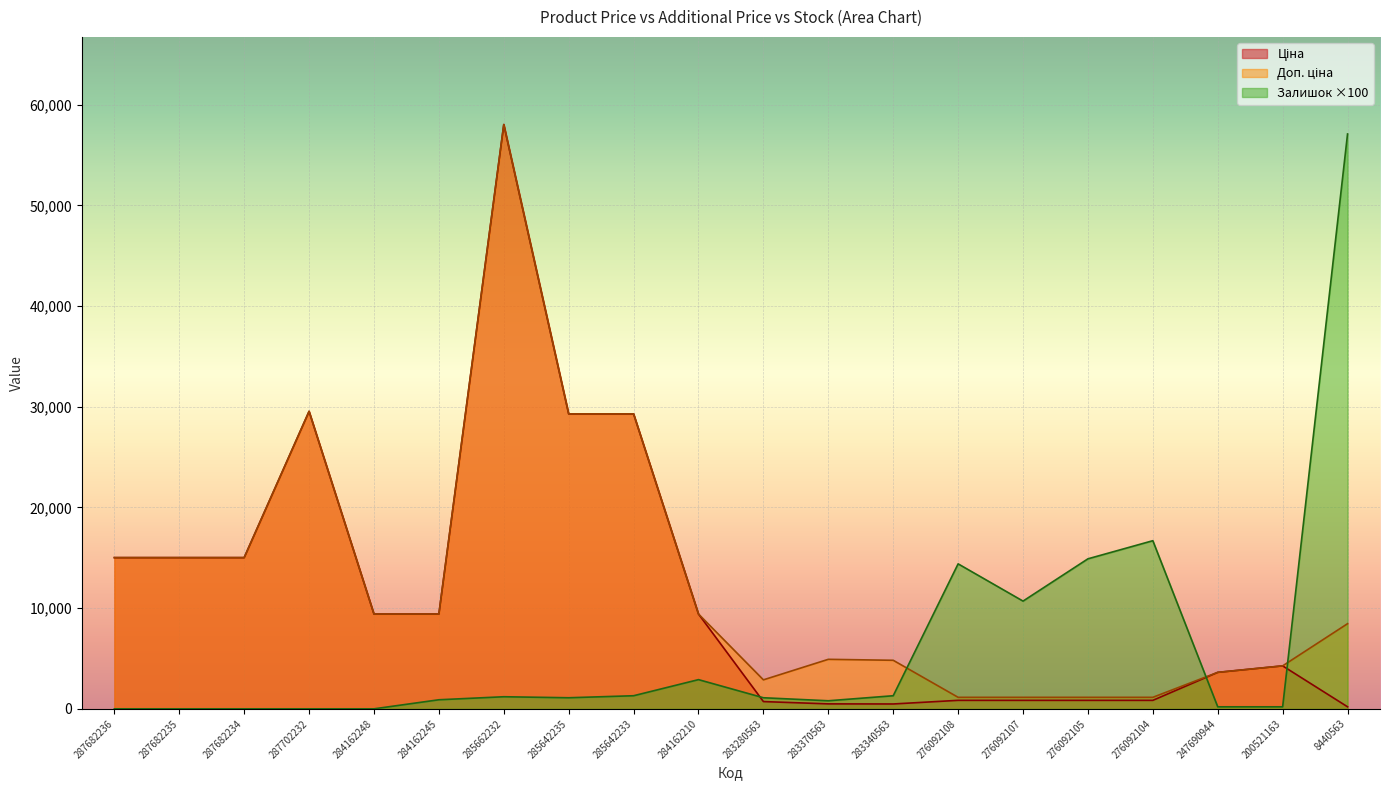

What position from the left is 283340563?

13